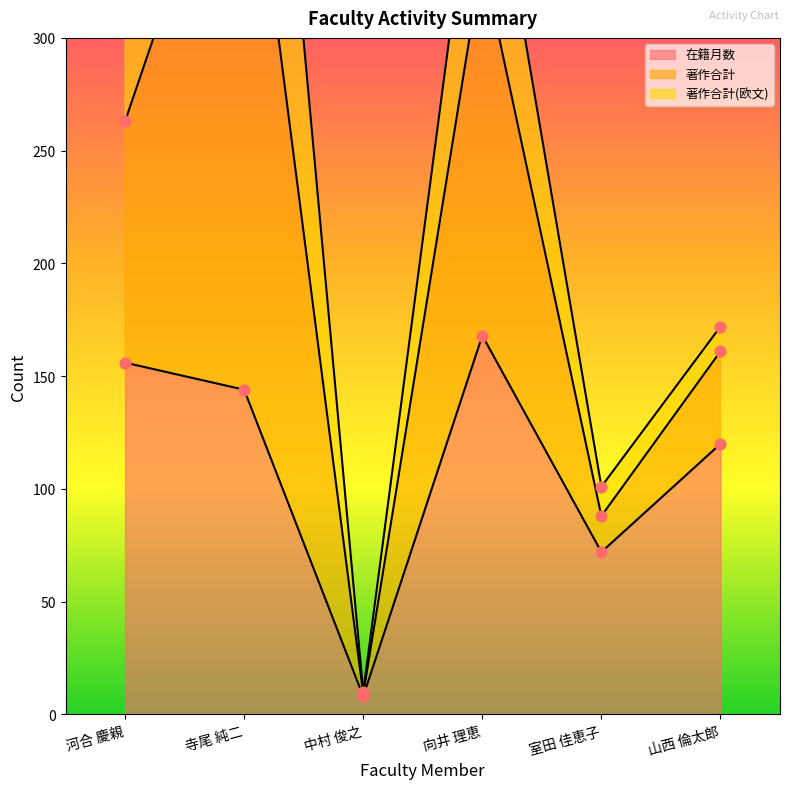

Is the value of 著作合計 at 寺尾 純二 greater than the value of 在籍月数 at 山西 倫太郎?

Yes